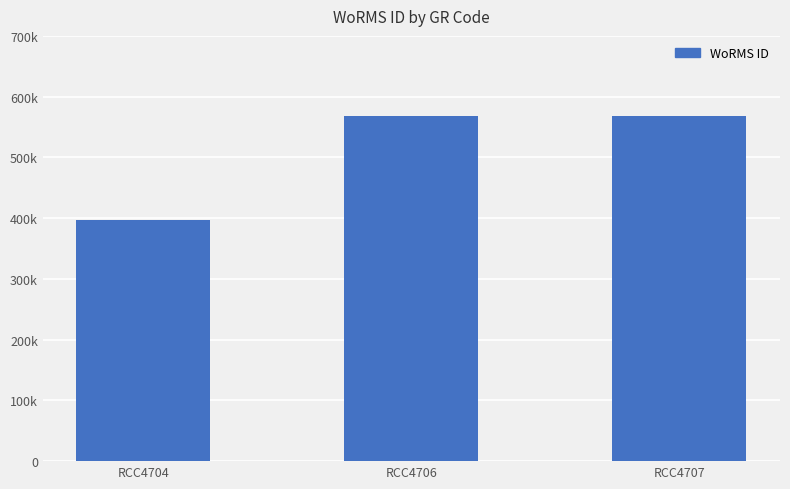

The chart shows a value of 396155 at RCC4704. True or false?

True